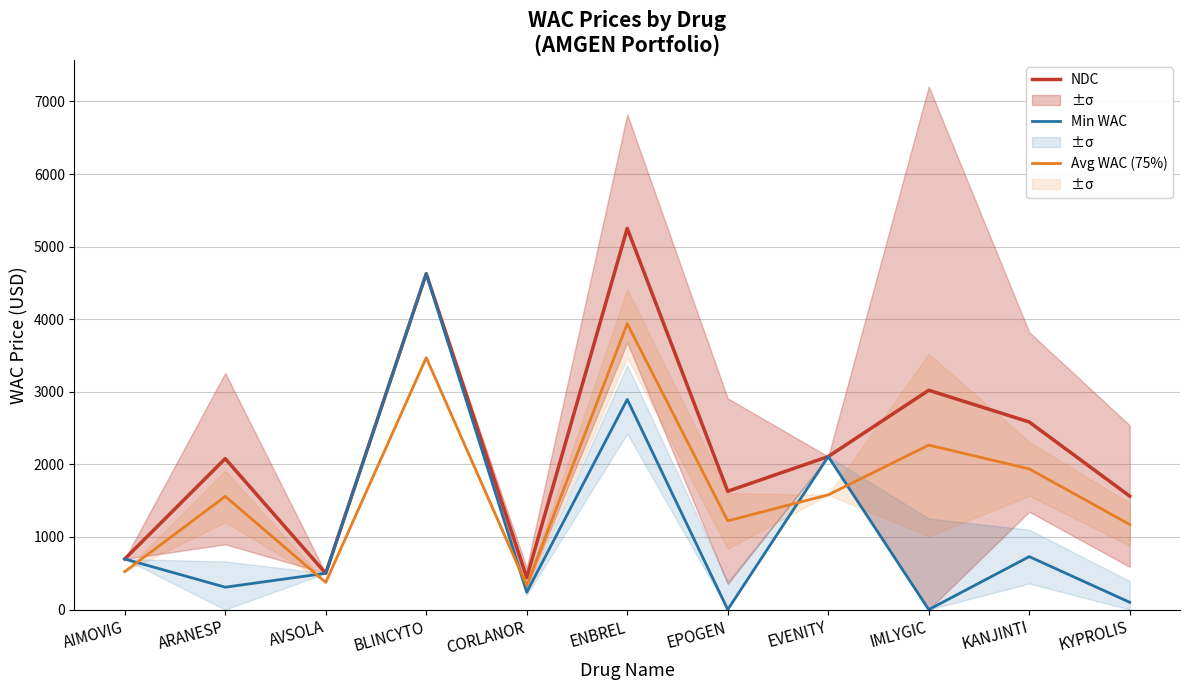

How many data points in Min WAC are above 500?

5